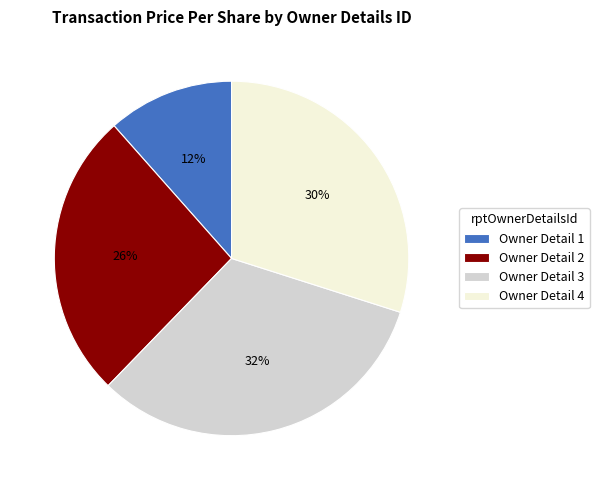

To the nearest percent, what is the average slice percentage?

25%